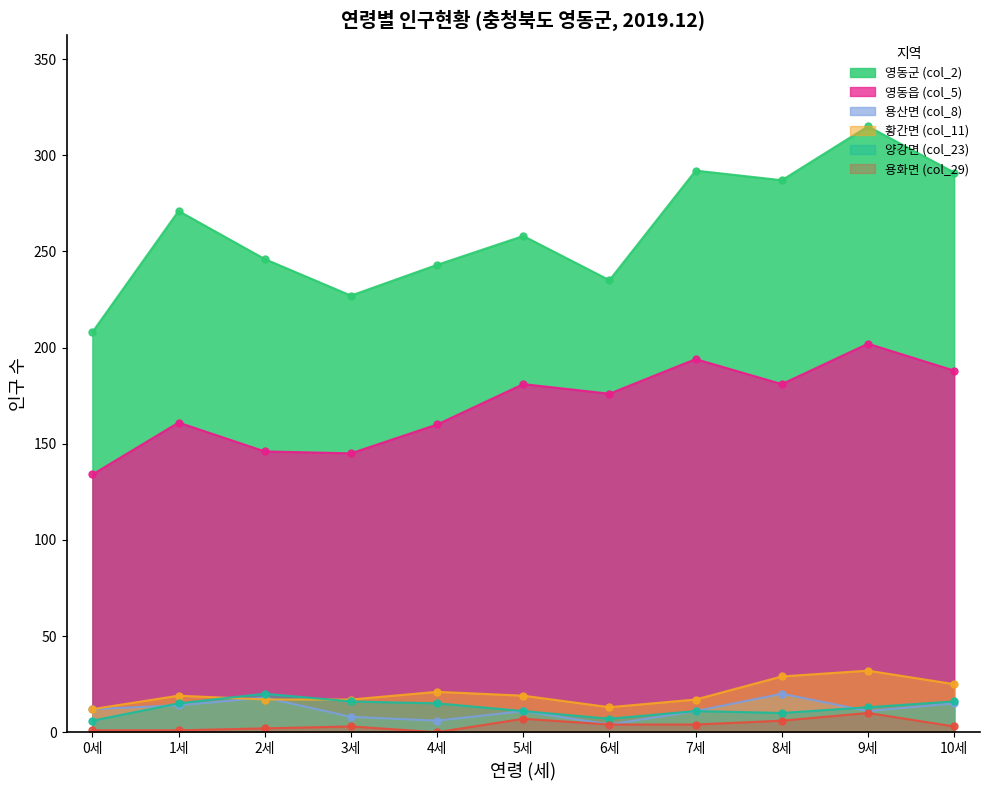

What position from the right is 10세?

1